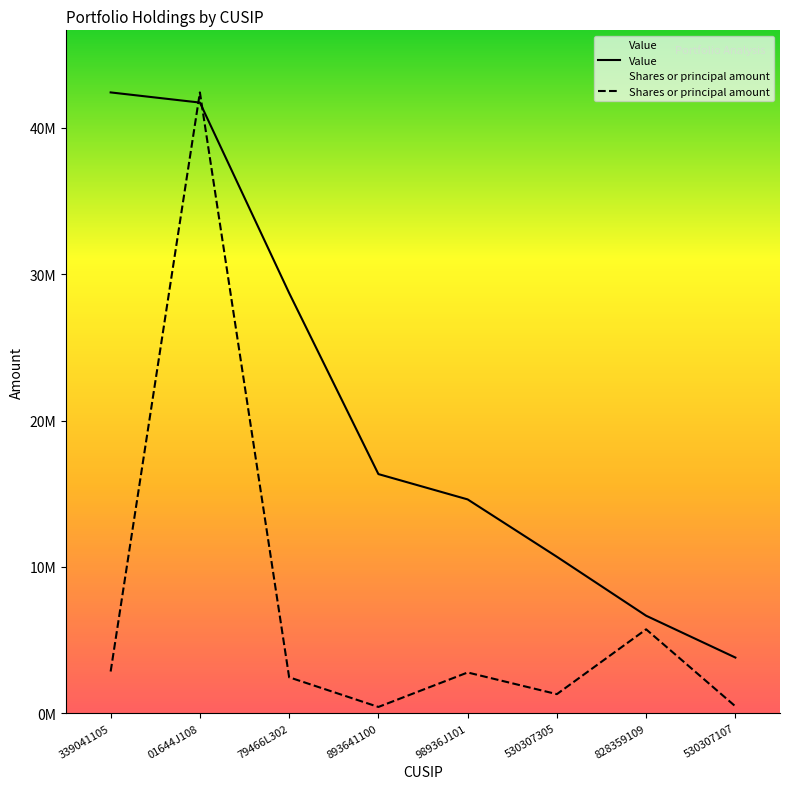

Reading right to left, list all the values displayed in this chart.

Value: 530307107=3806000.0	828359109=6664000.0	530307305=10692000.0	98936J101=14612000.0	893641100=16342000.0	79466L302=28714000.0	01644J108=41727000.0	339041105=42421000.0
Shares or principal amount: 530307107=473352.1	828359109=5734055.2	530307305=1305675.8	98936J101=2785647.9	893641100=429986.4	79466L302=2456839.0	01644J108=42421000.0	339041105=2851000.2